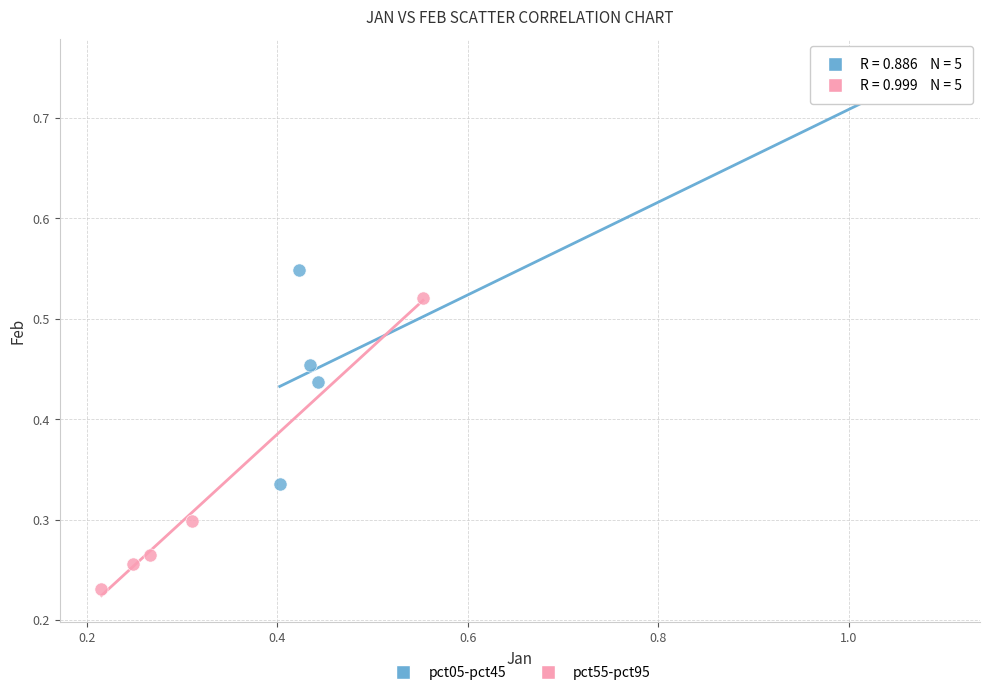

What are all the series names shown in the legend?

pct05-pct45, pct55-pct95